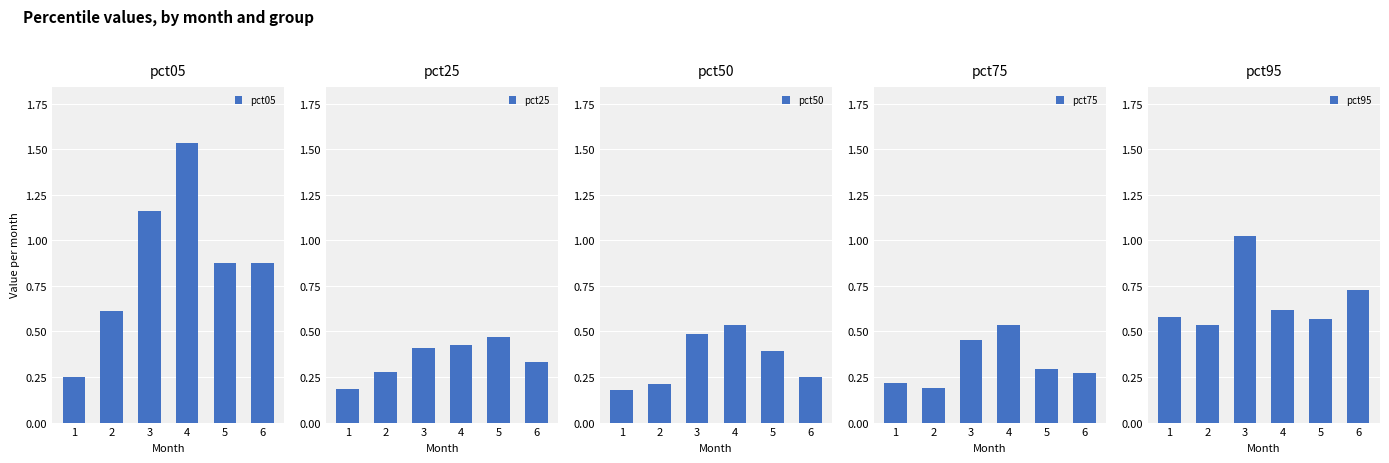

Between 1 and 6, which series saw the biggest shift?

pct05